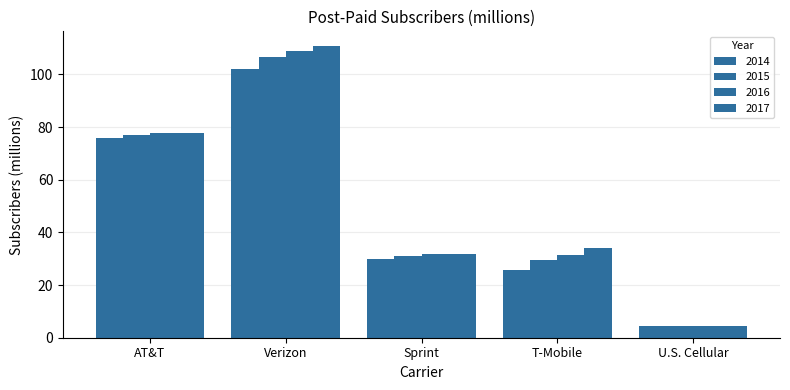

Rank the categories by 2016 value from lowest to highest.

U.S. Cellular, T-Mobile, Sprint, AT&T, Verizon